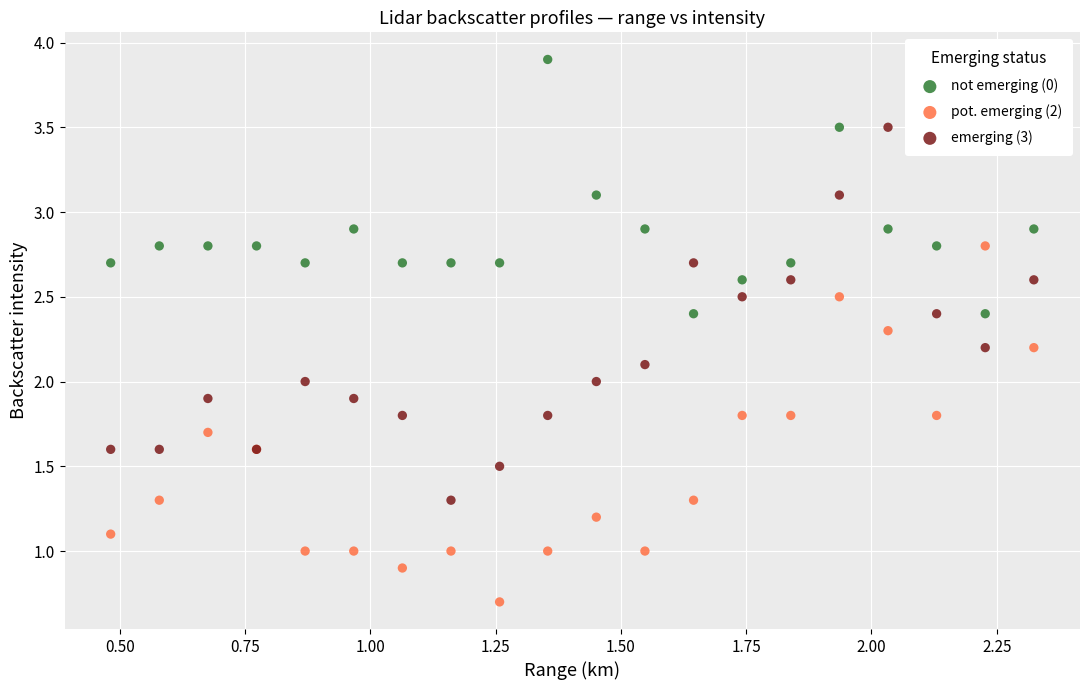

What is the X range (max minus min) for the scatter plot?

1.8